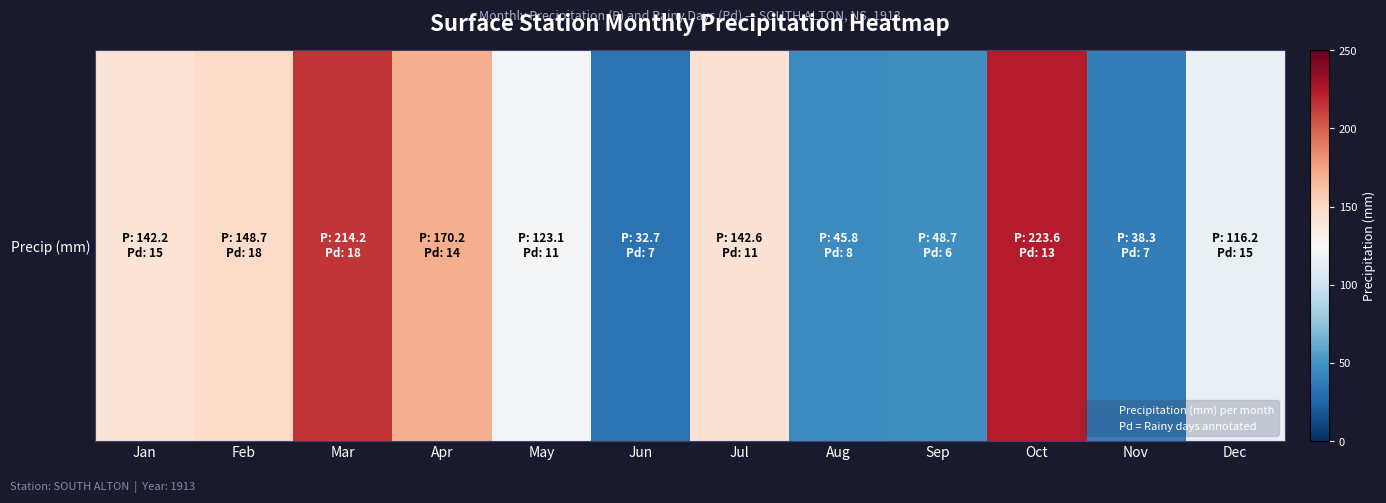

Is it true that the value at Feb is 263.3?

False